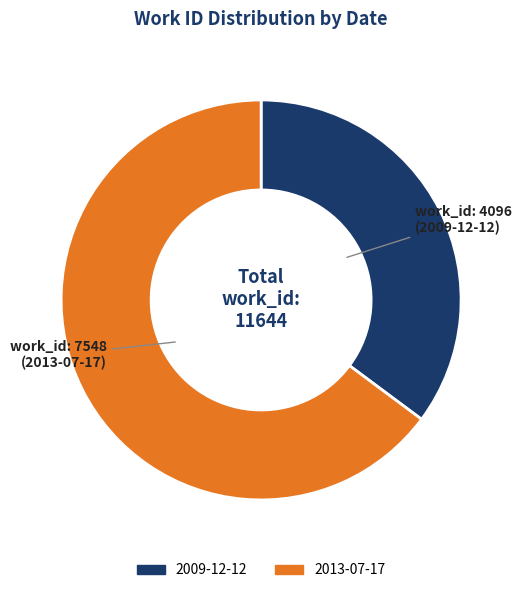

Is it true that 2013-07-17 is 65% of the pie?

True